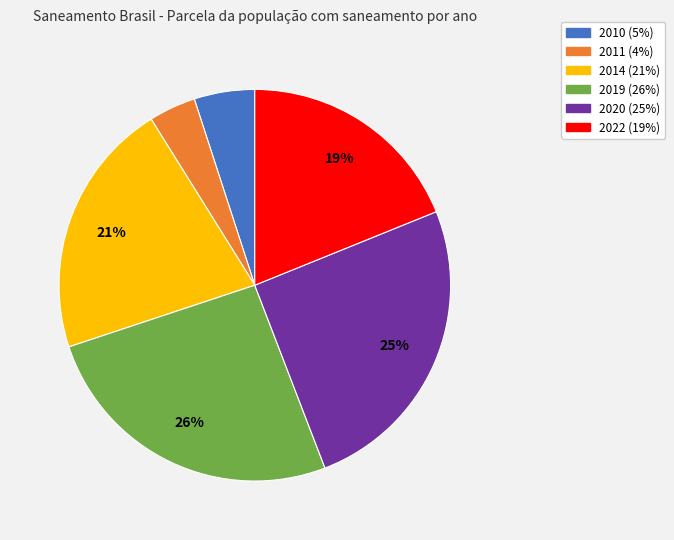

To the nearest percent, what portion does 2014 represent?

21%